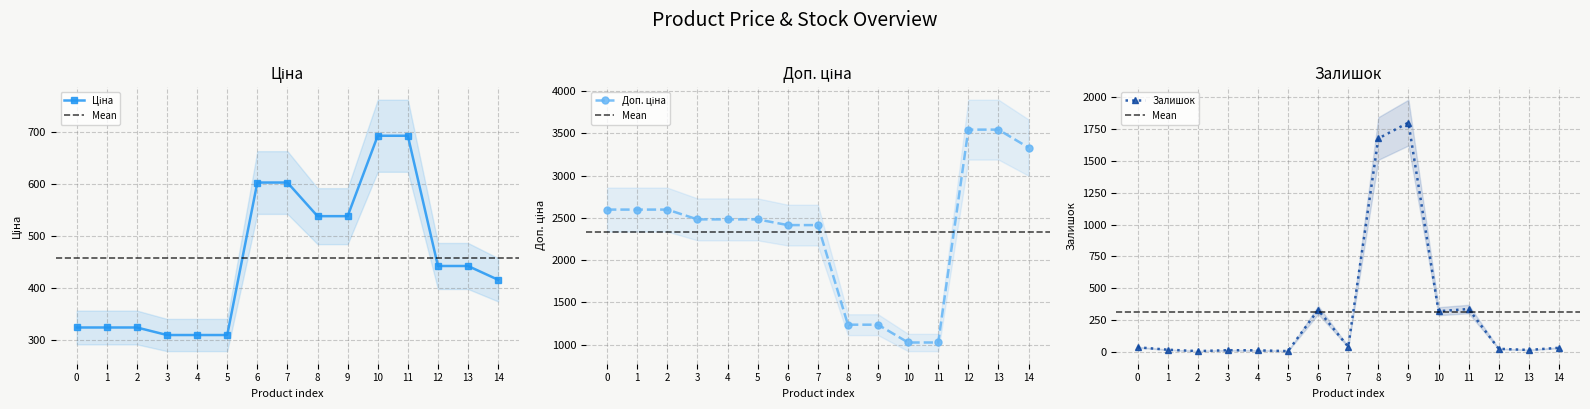

What is the difference between the maximum and minimum values in the Ціна series?

383.4